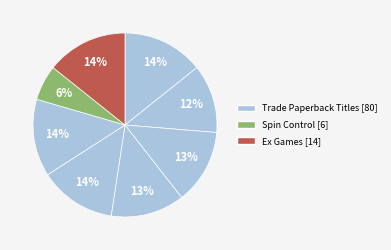

Rank the categories by value from highest to lowest.

Ex Games, Perfect Shot, Puppy Love, Party Games, Love, Hollywood Style, In the Stars, Prom Crashers, Spin Control